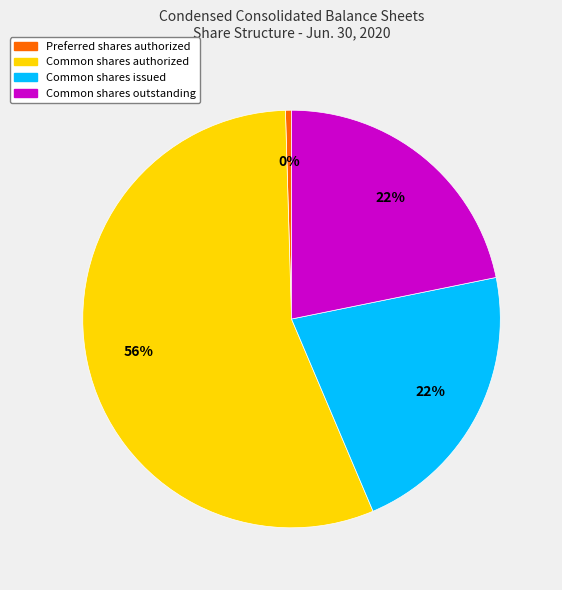

Count the number of slices in the pie.

4